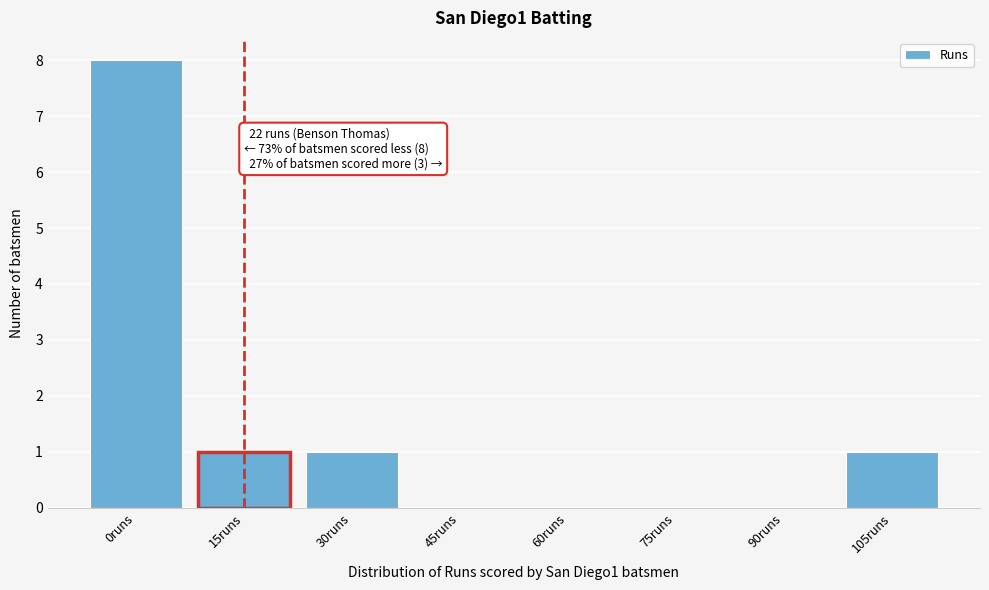

Reading right to left, list all the values displayed in this chart.

105runs=1	90runs=0	75runs=0	60runs=0	45runs=0	30runs=1	15runs=1	0runs=8